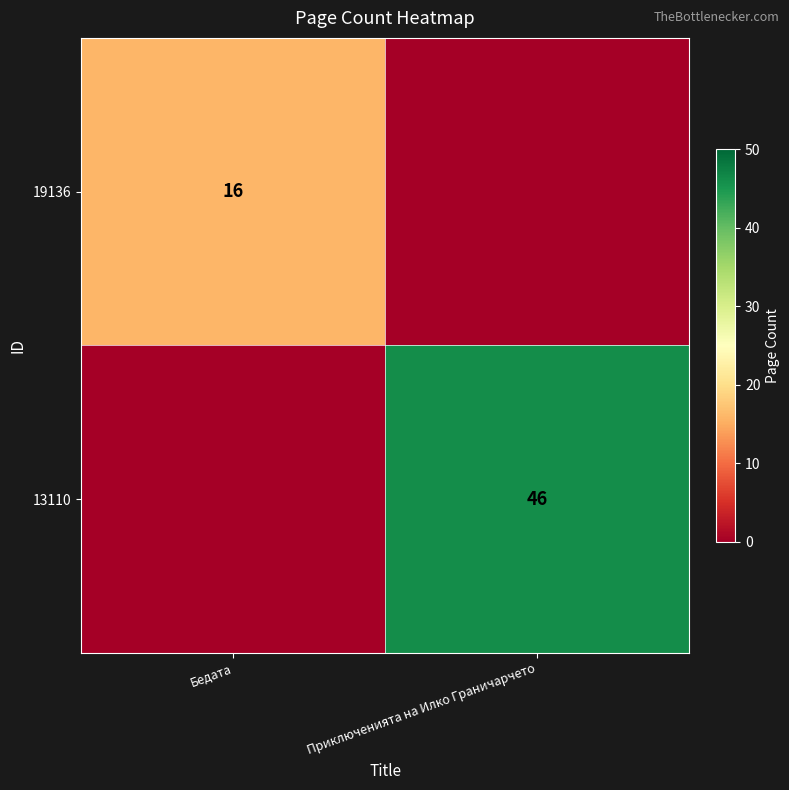

The 19136 series shows 16 at Бедата. True or false?

True